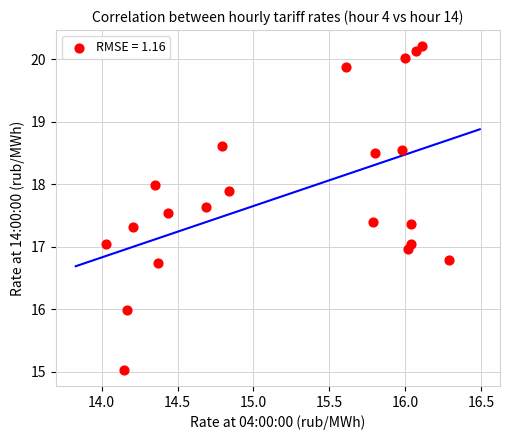

What is the range of X values (max minus min)?

2.3